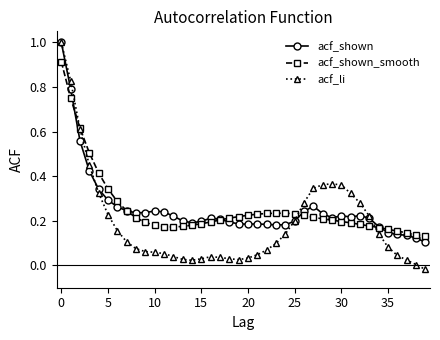

What is the highest value of the acf_li series?

1.0